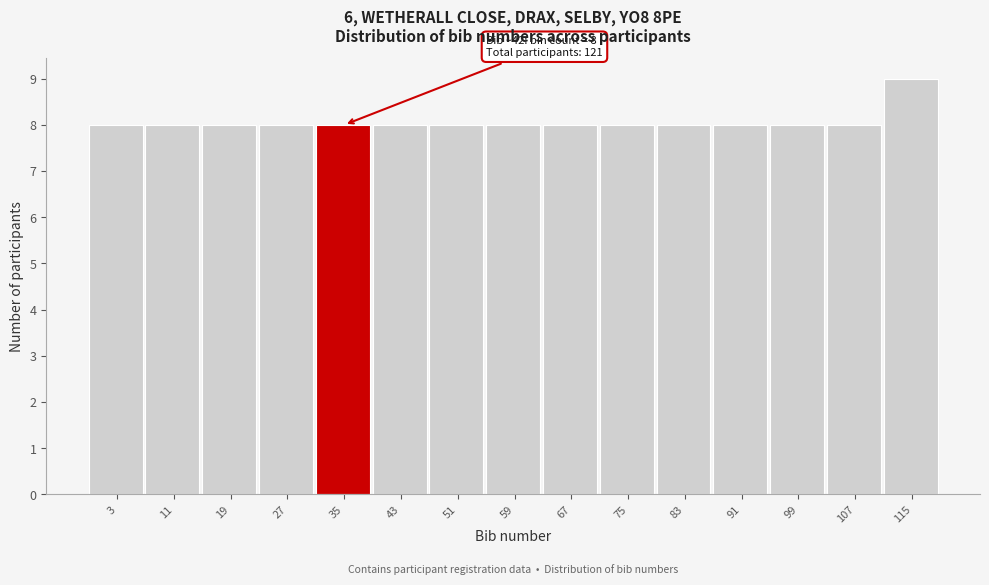

Reading left to right, extract all data points from this chart.

3=8	11=8	19=8	27=8	35=8	43=8	51=8	59=8	67=8	75=8	83=8	91=8	99=8	107=8	115=9